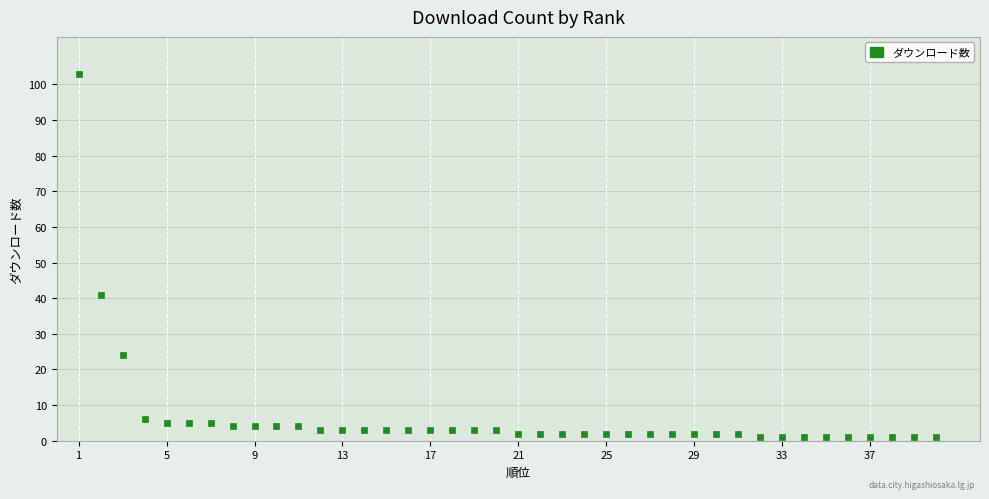

What Y value in the scatter plot is closest to 52?

41